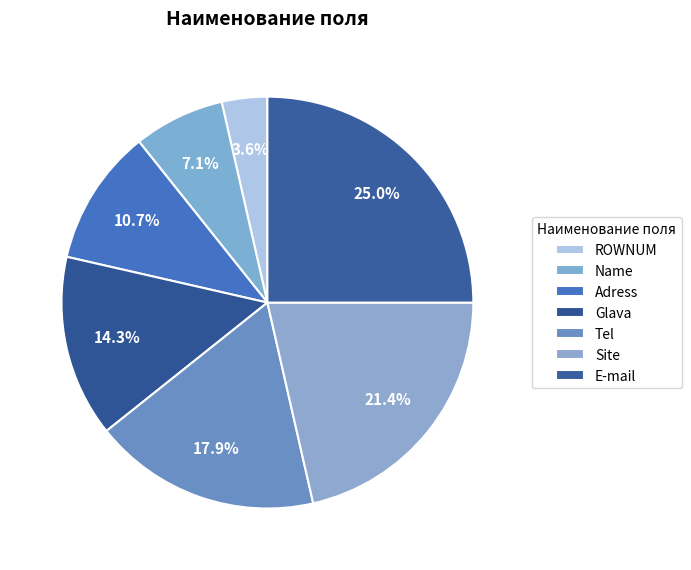

What percentage do E-mail and Adress together represent?

35.7%